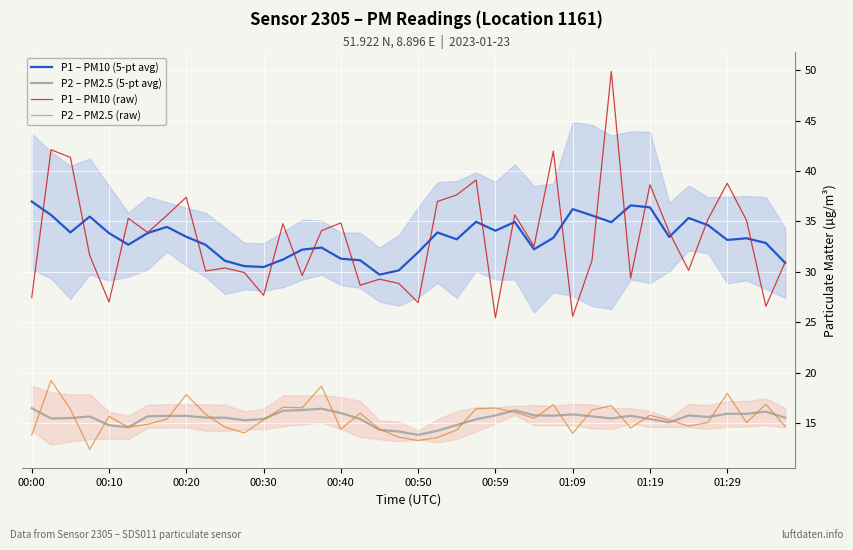

True or false: P1 – PM10 (5-pt avg) and P2 – PM2.5 (raw) cross at least once.

False